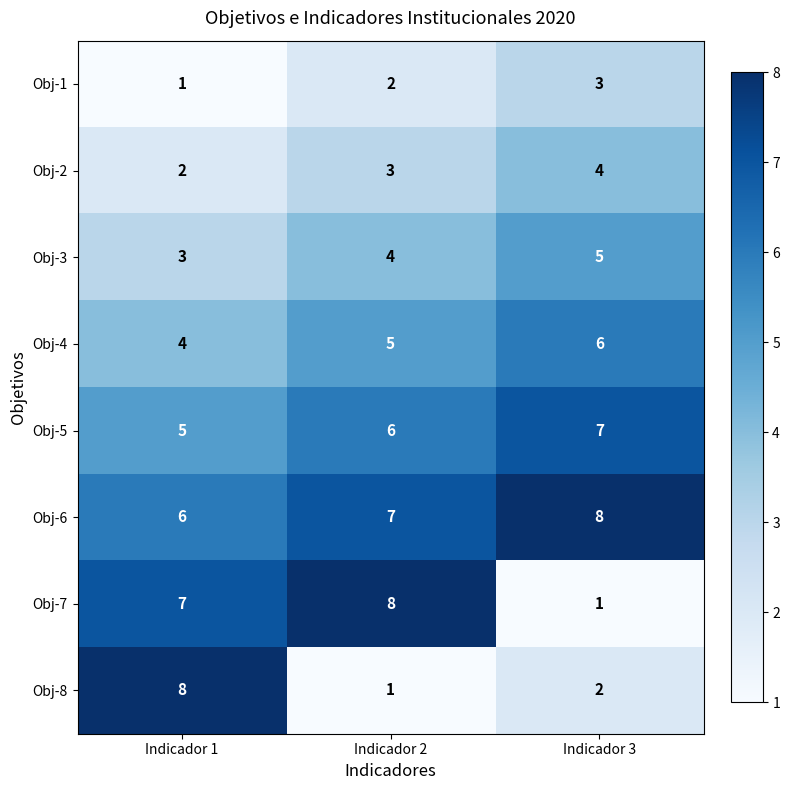

Is it true that Obj-5 equals 9 at Indicador 3?

False